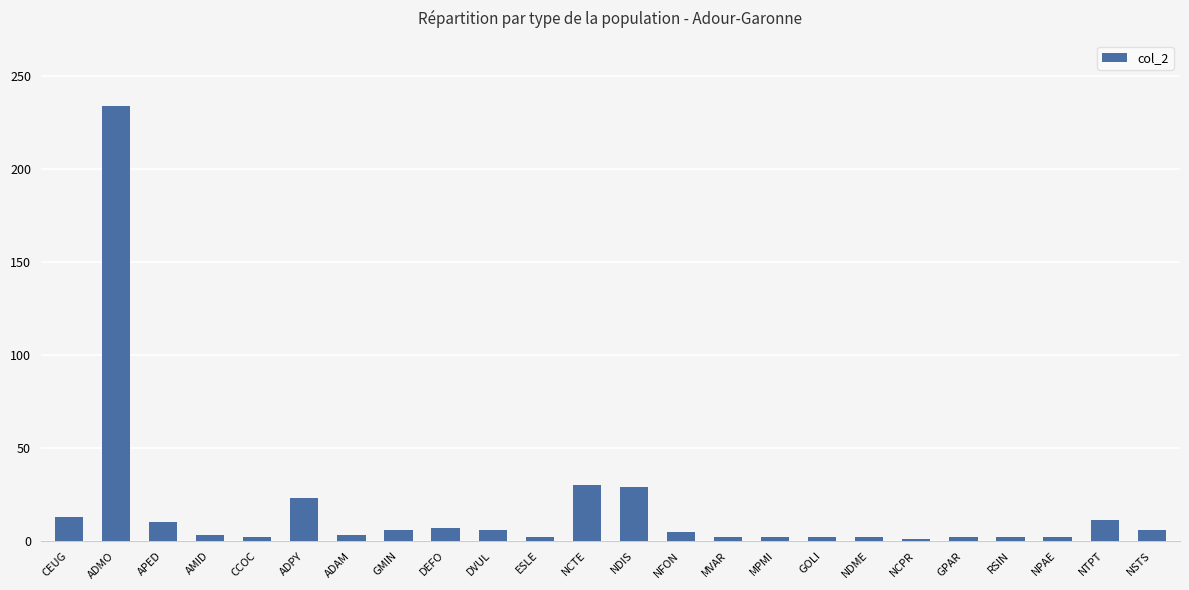

What is the minimum value shown in the chart?

1